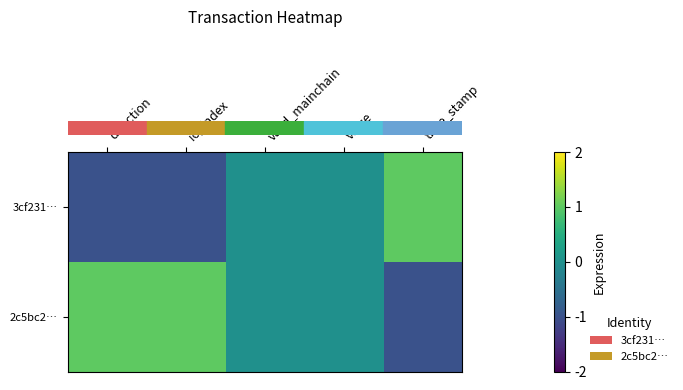

At time_stamp, list the series in order from largest to smallest.

row_0, row_1